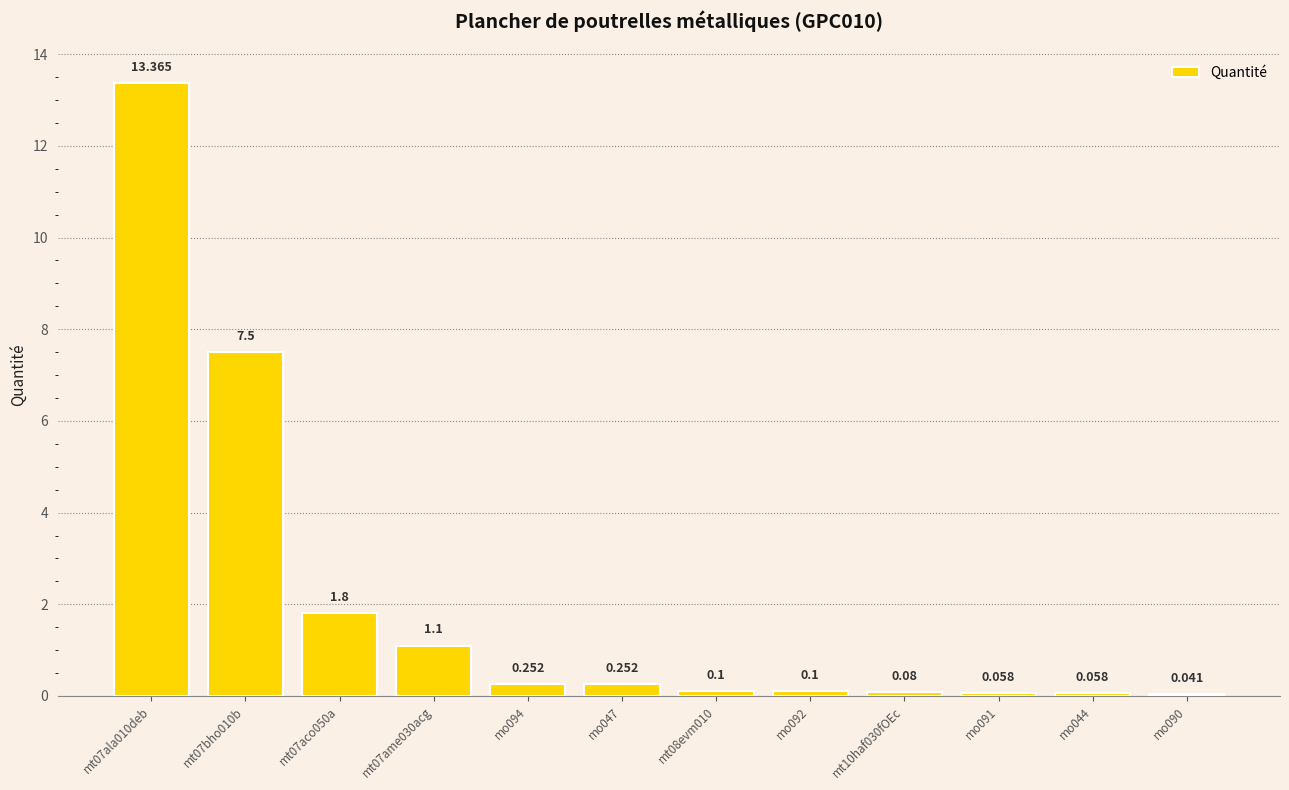

How many data points does each series have?

12